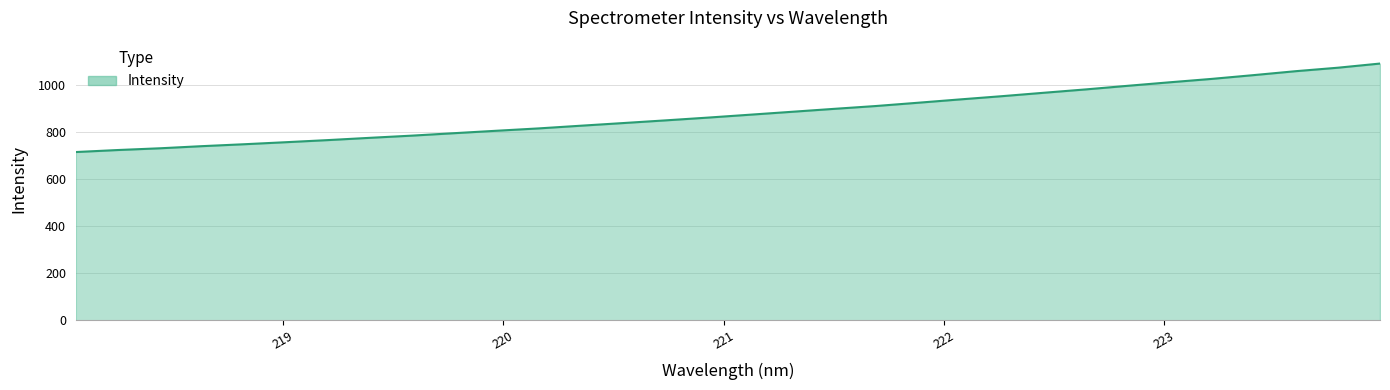

What is the smallest value displayed?

713.8